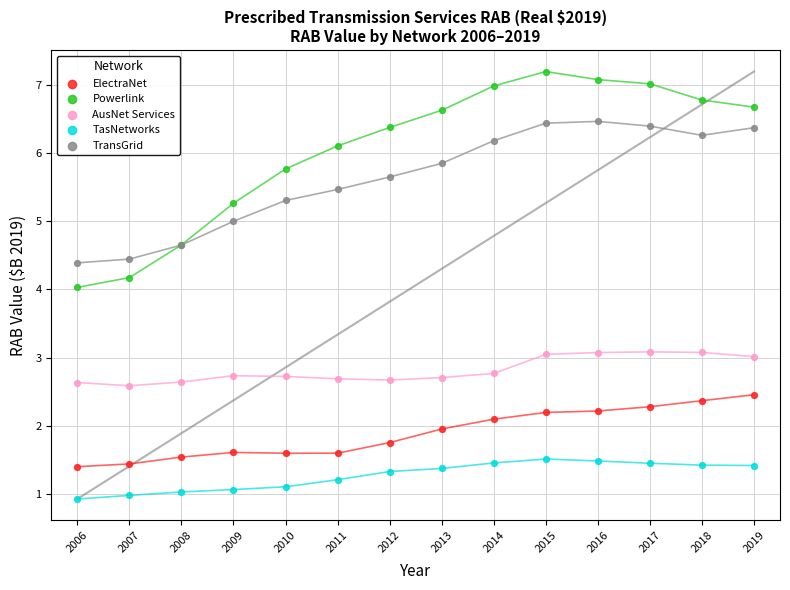

Which series reaches the maximum Y coordinate?

Powerlink